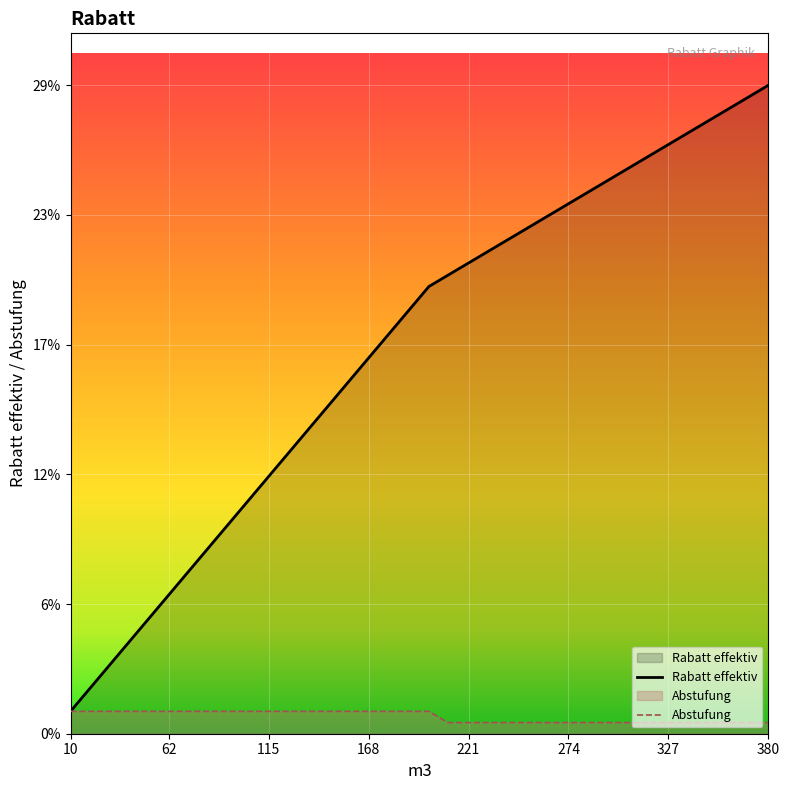

At which category does the chart reach its peak across all series?

380